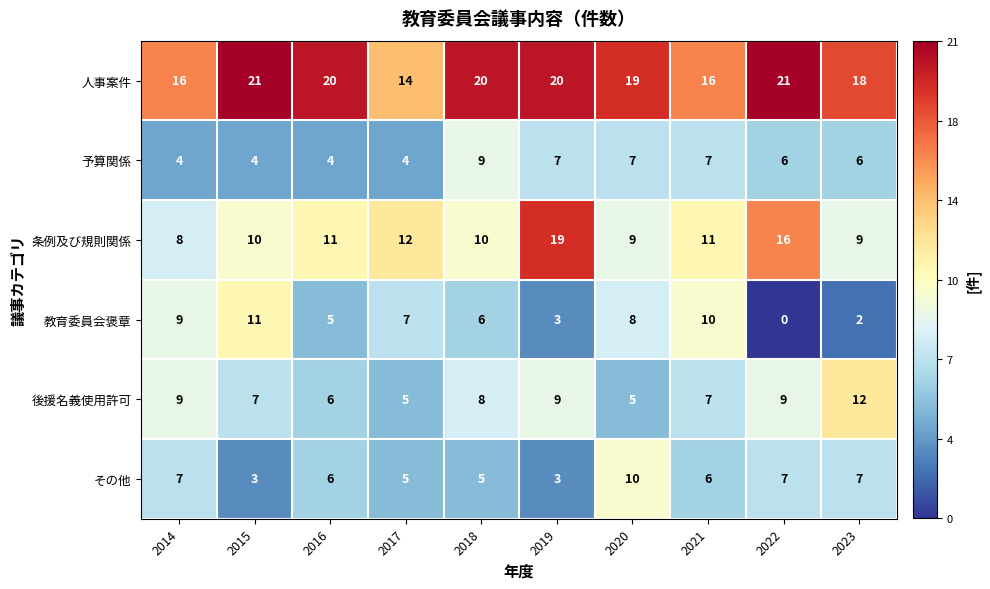

What is the maximum value for 教育委員会褒章?

11